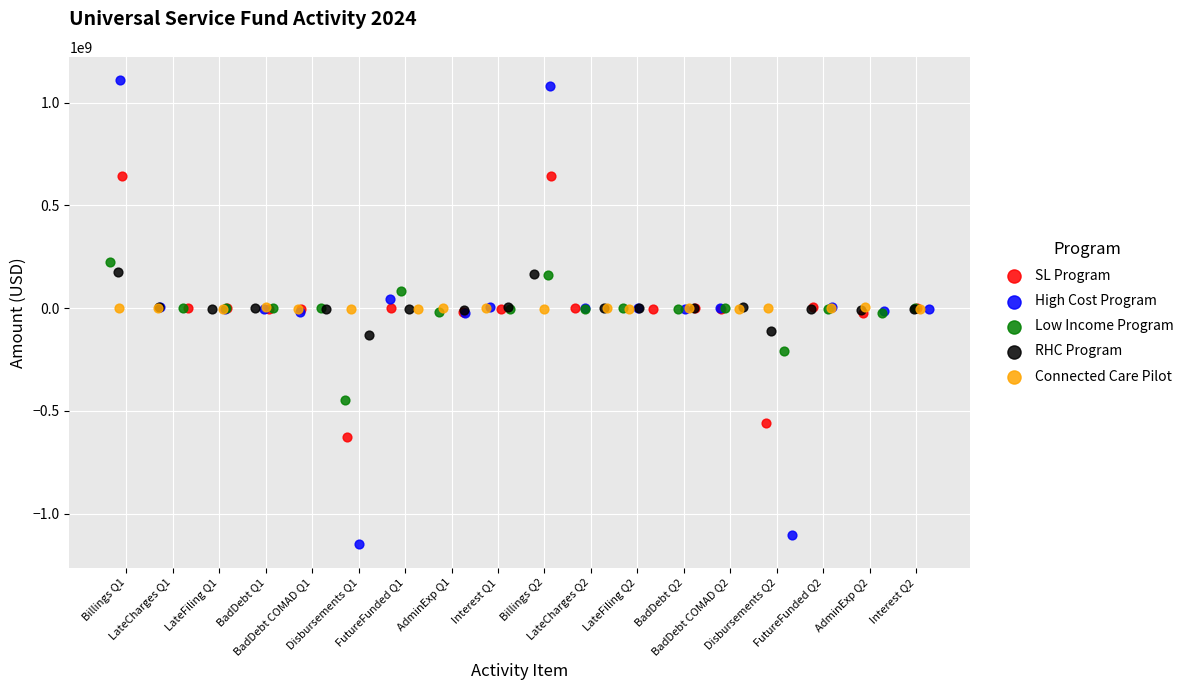

What are all the series names shown in the legend?

SL Program, High Cost Program, Low Income Program, RHC Program, Connected Care Pilot